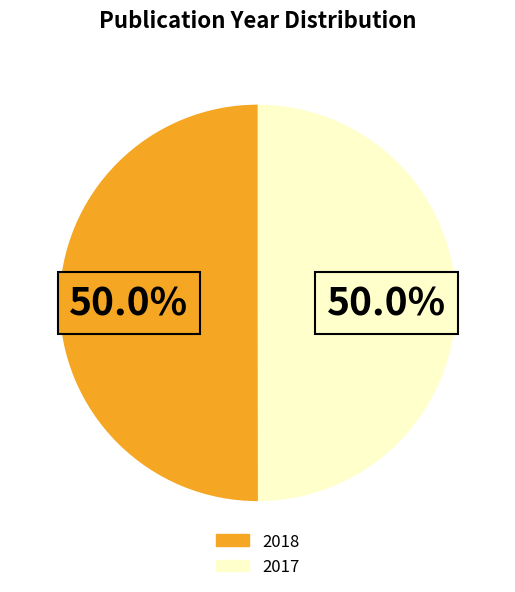

The 2018 slice represents 56% of the pie. True or false?

False